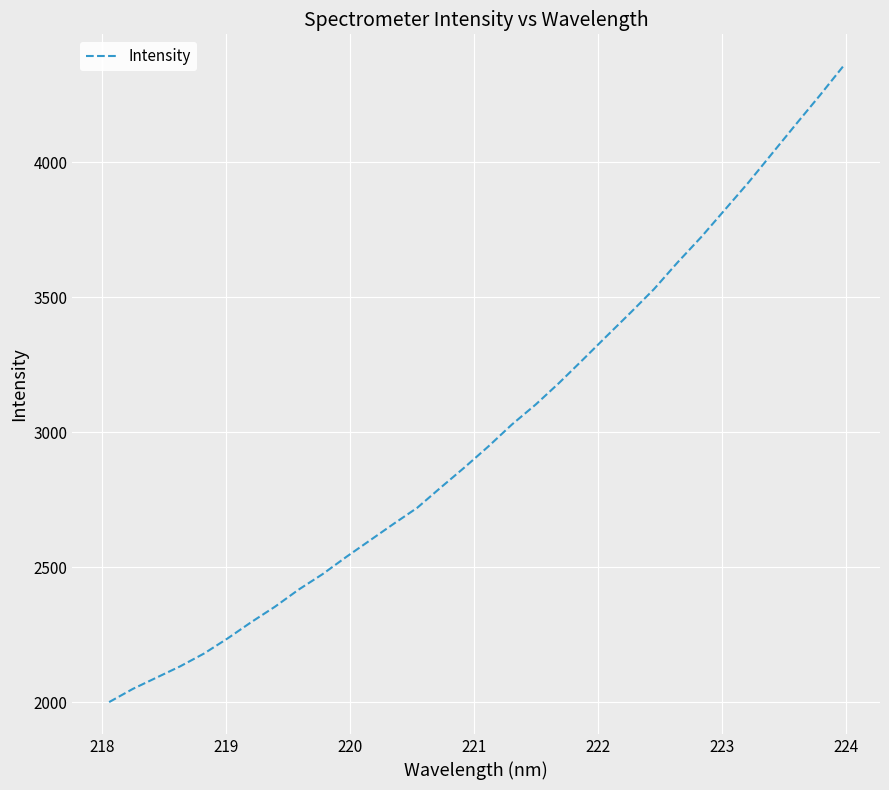

What is the difference between the maximum and minimum values?

2356.0